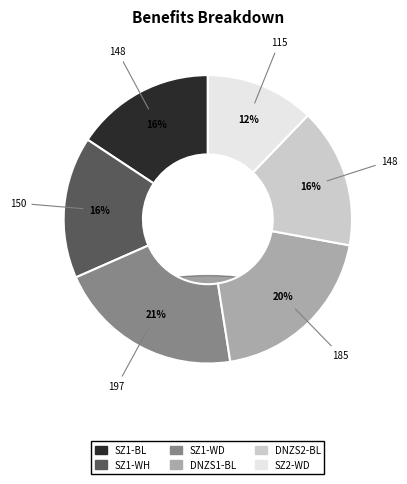

Count the number of slices in the pie.

6